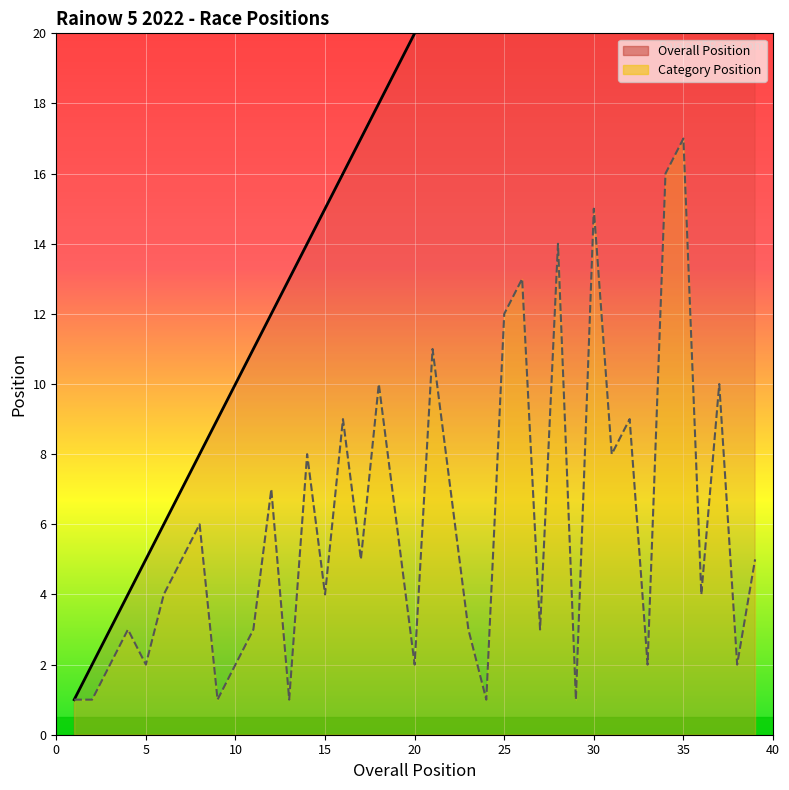

True or false: Overall Position and Category Position cross at least once.

False